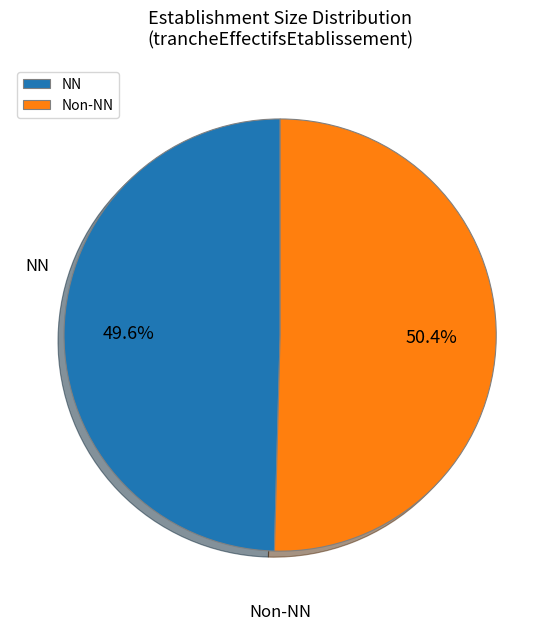

What is the largest slice in the pie chart?

Non-NN